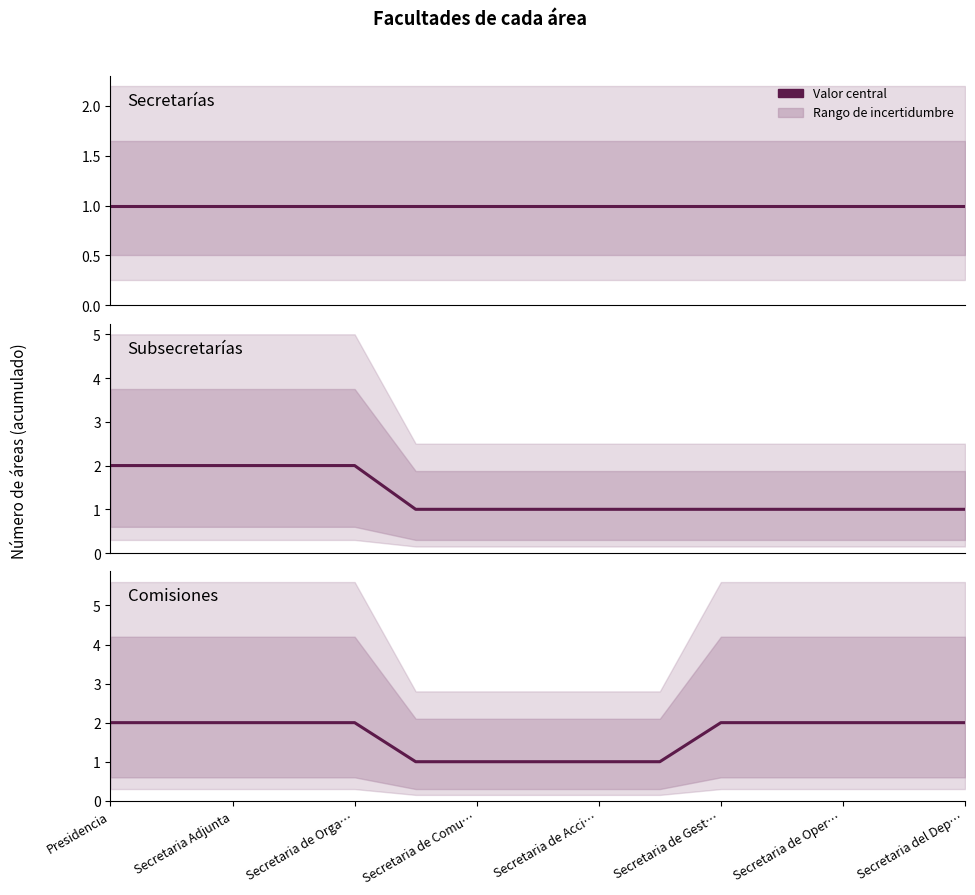

Which series has the widest spread of values?

Subsecretarías